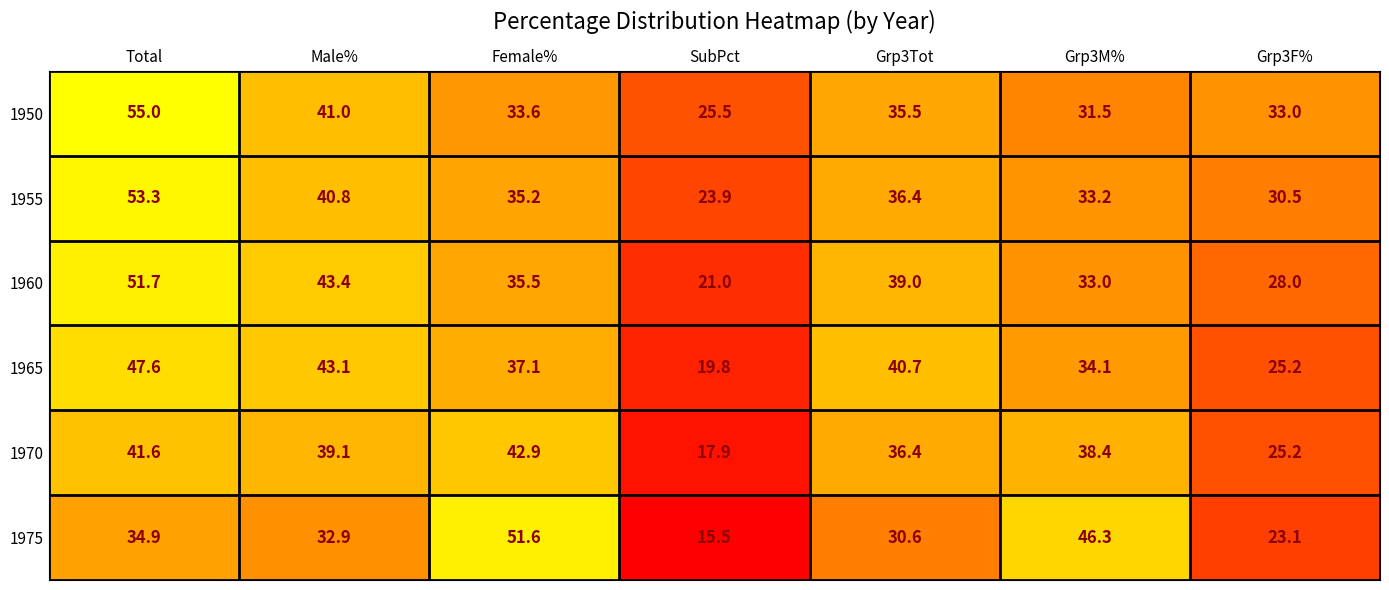

What is the smallest value displayed?

15.5